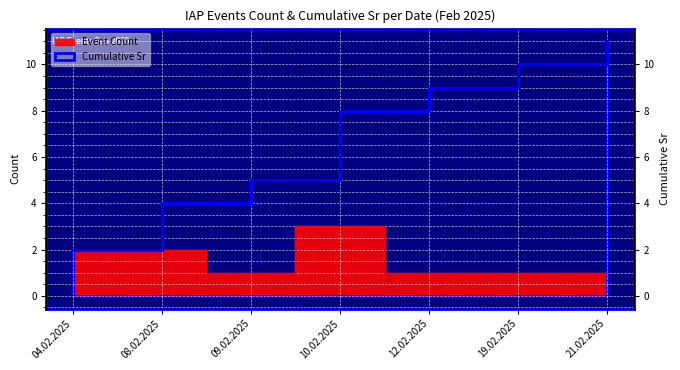

True or false: Cumulative Sr and Event Count intersect in this chart.

False